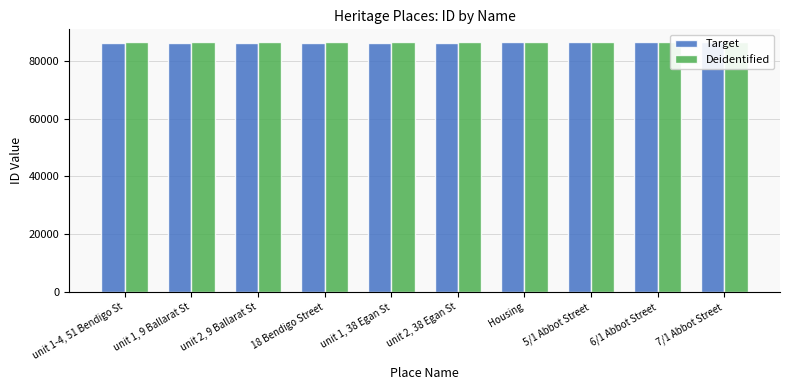

Reading left to right, what are all the values shown in this chart?

Target: 86195	86201	86202	86247	86266	86267	86289	86304	86305	86306
Deidentified: 86307	86308	86348	86433	86473	86474	86501	86509	86510	86511